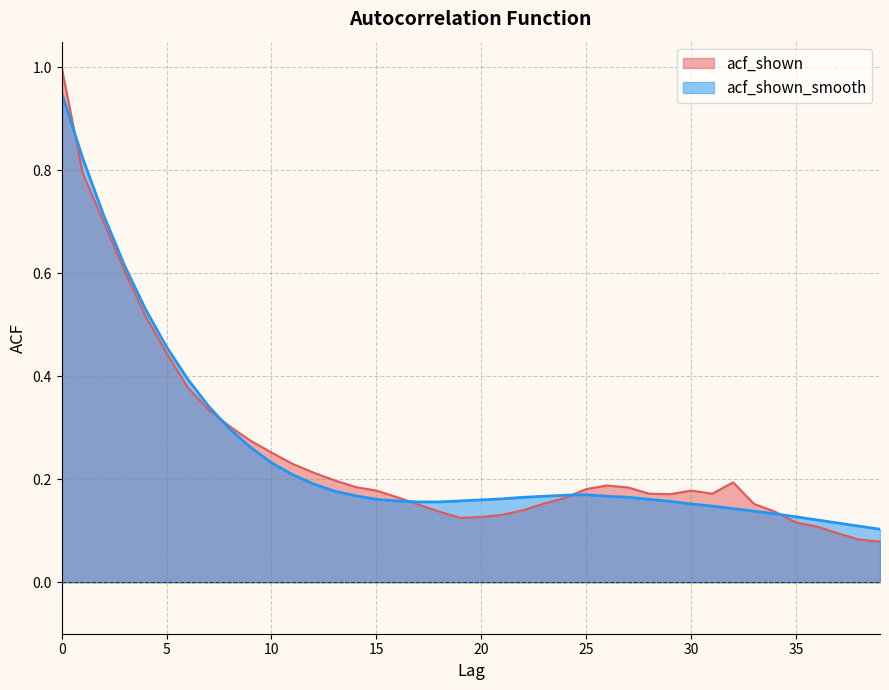

What is the greatest value displayed?

1.0